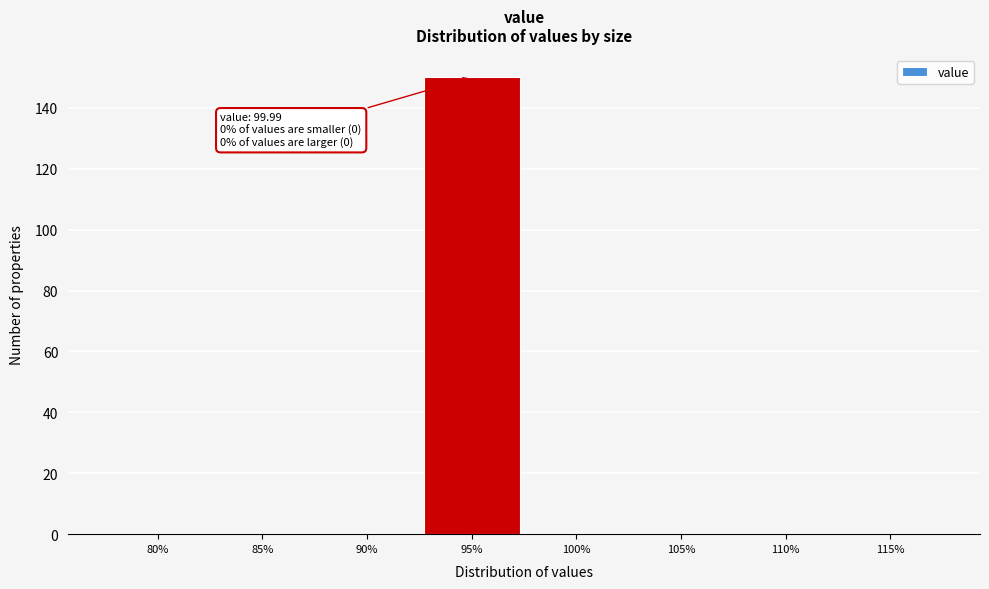

Reading left to right, transcribe all the data shown in this chart.

80%=0	85%=0	90%=0	95%=150	100%=0	105%=0	110%=0	115%=0